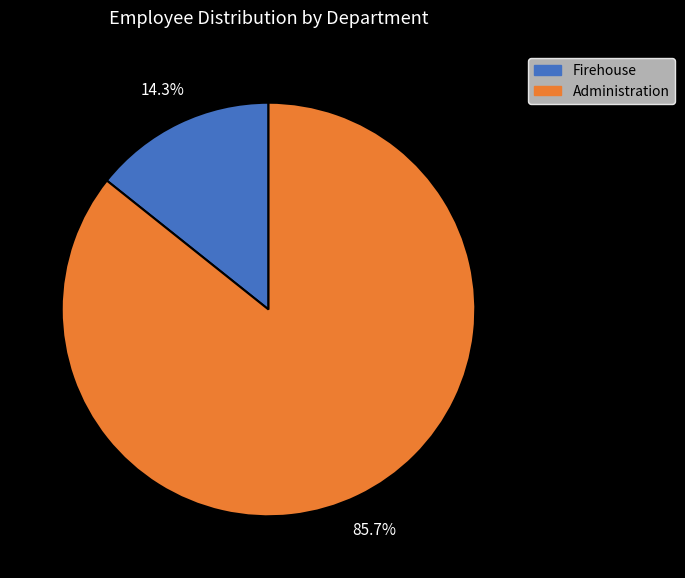

Is it true that Firehouse is 29% of the pie?

False